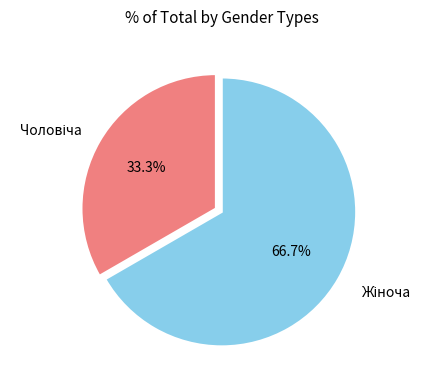

Is there any slice that represents more than half of the pie?

Yes